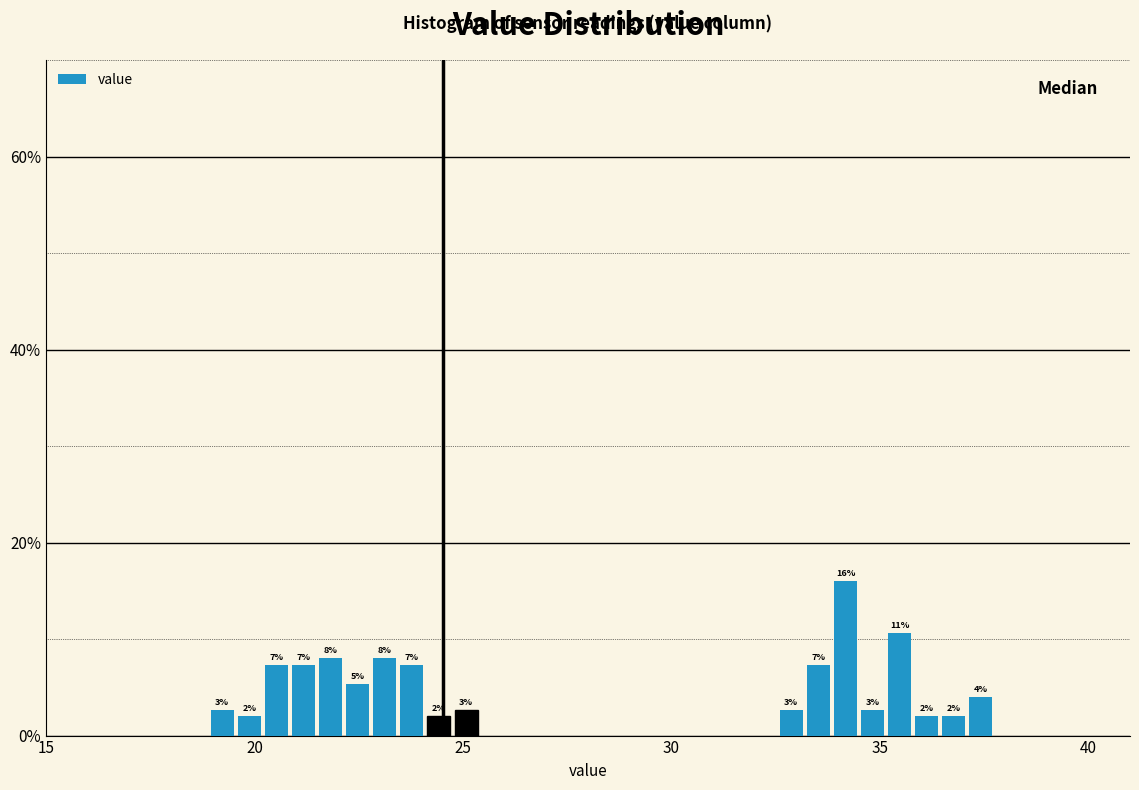

Read against the x-axis, roughly where is the centre of the tallest bar?

34.0